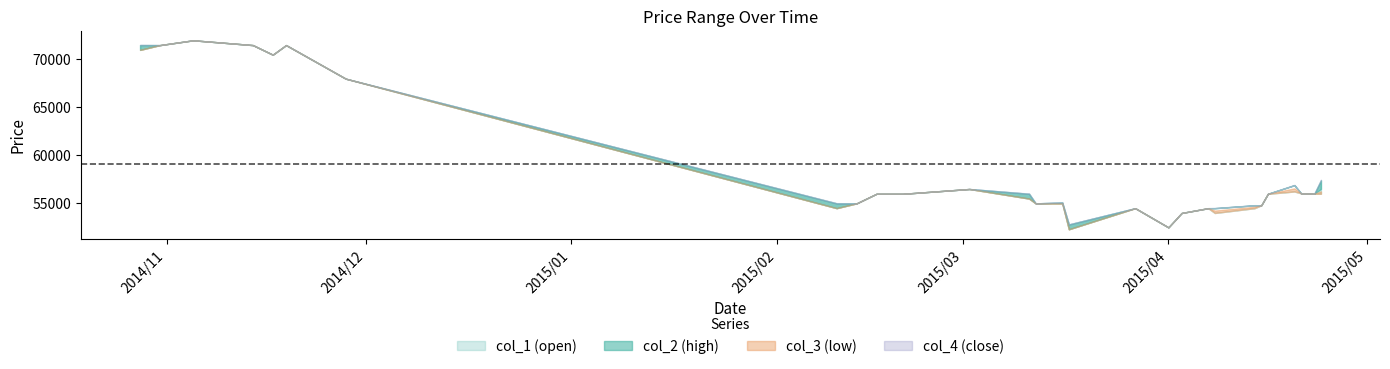

At which category does col_2 reach its first local peak?

2014/11/05